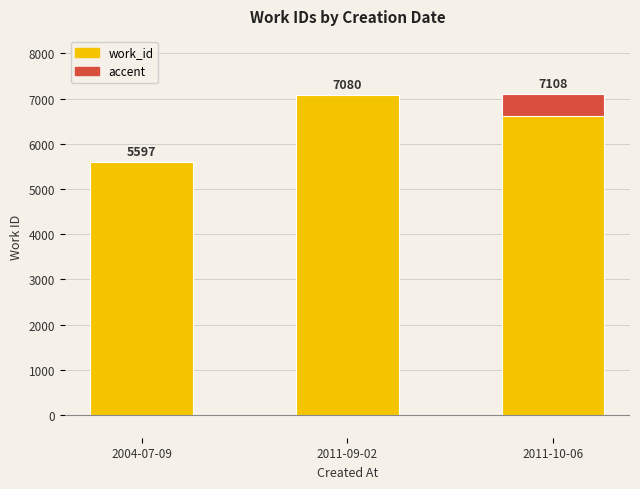

What is the difference between the values at 2011-09-02 and 2004-07-09?

1483